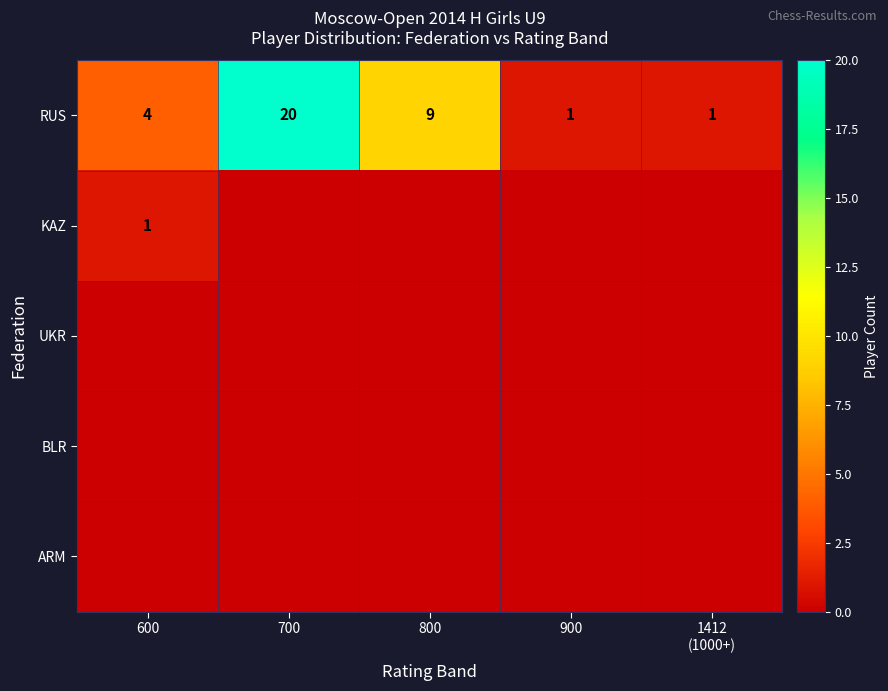

What is the difference between the highest and lowest values at 800?

9